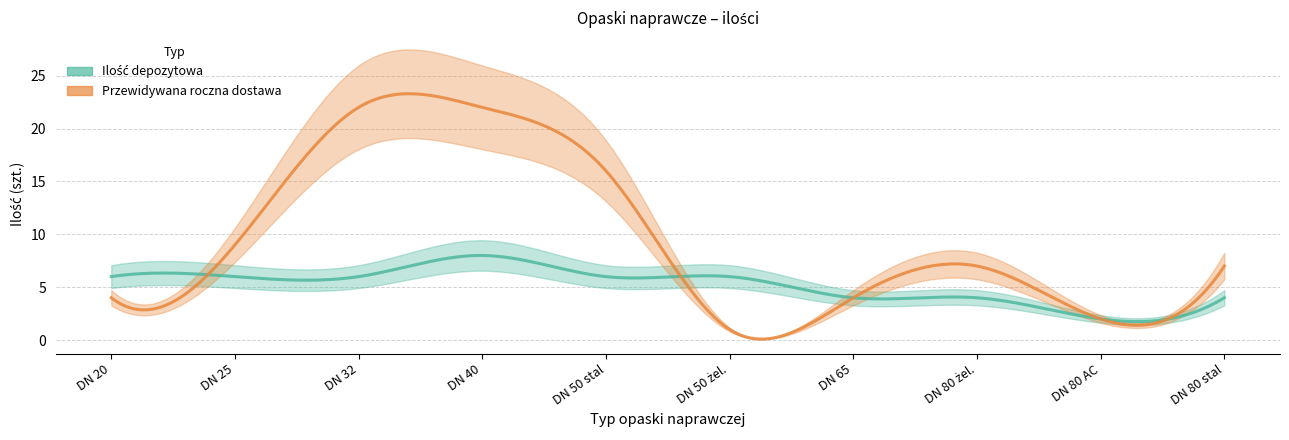

What is the total value across all series at DN 65?

8